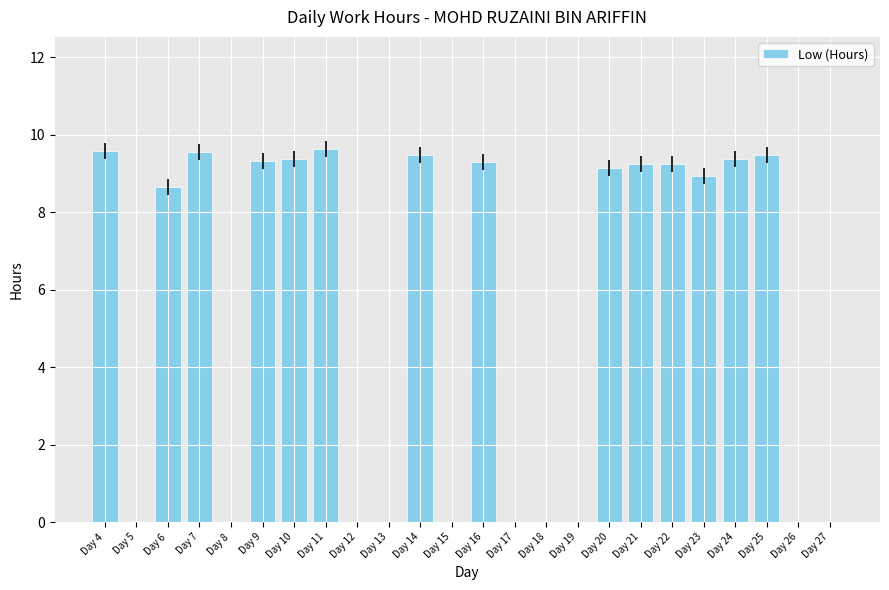

What is the sum of the values at Day 7 and Day 19?

9.6